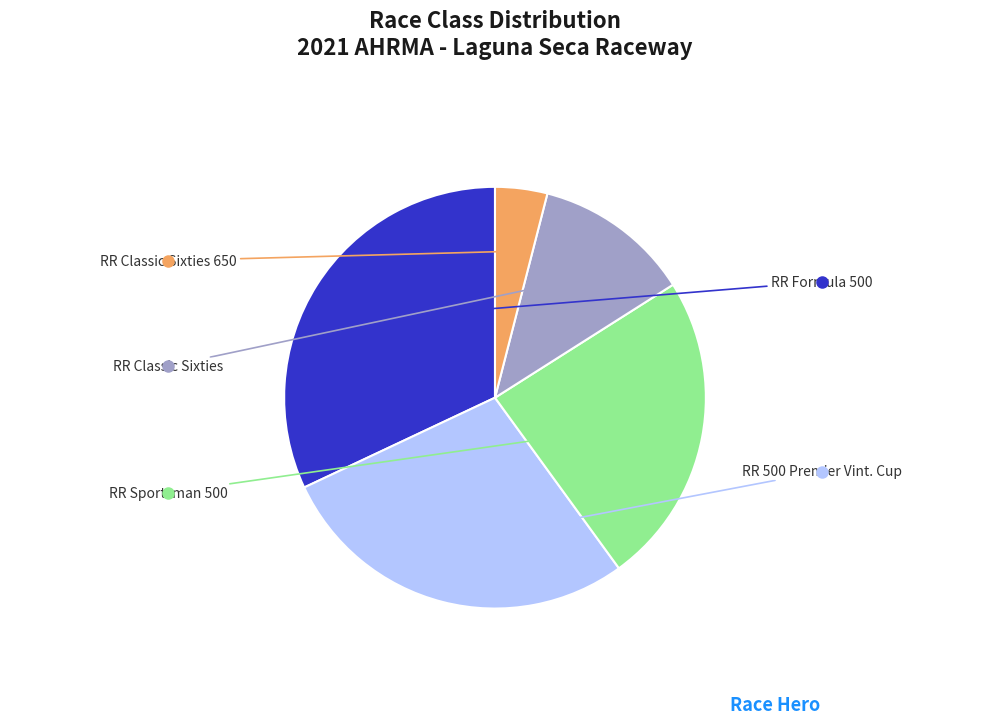

Does any single category account for the majority?

No